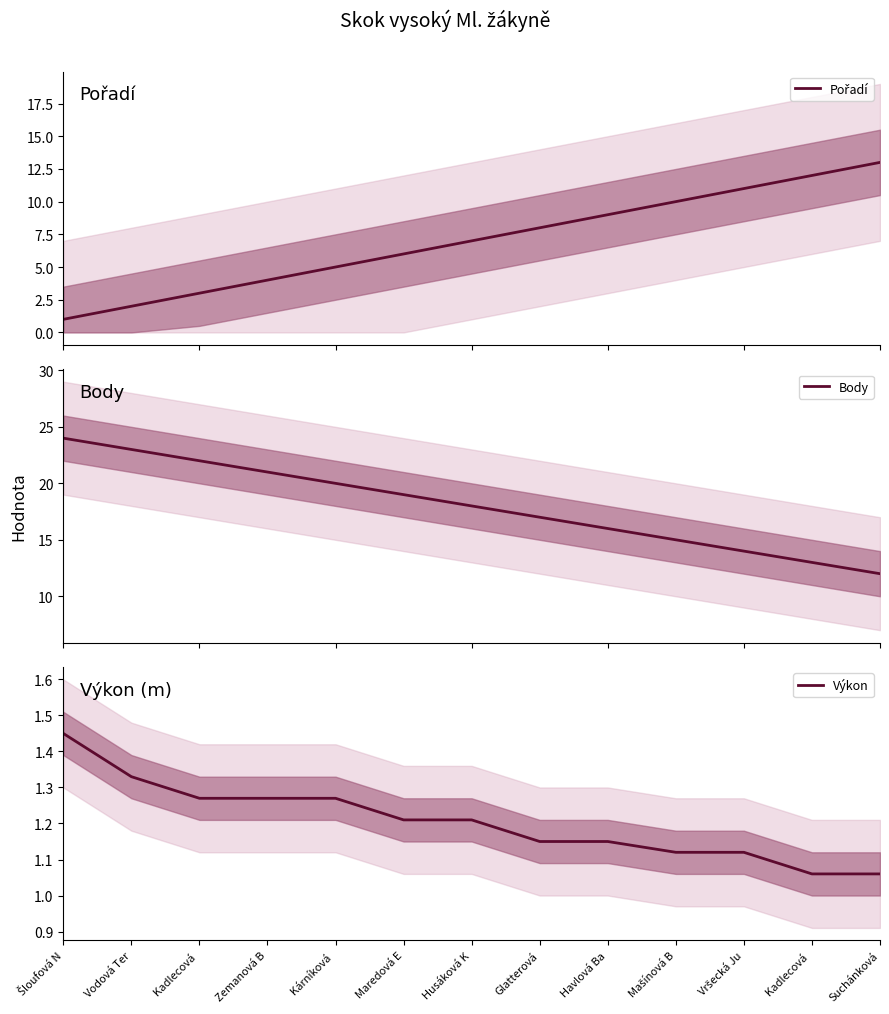

How many data points in Pořadí are above 7?

6